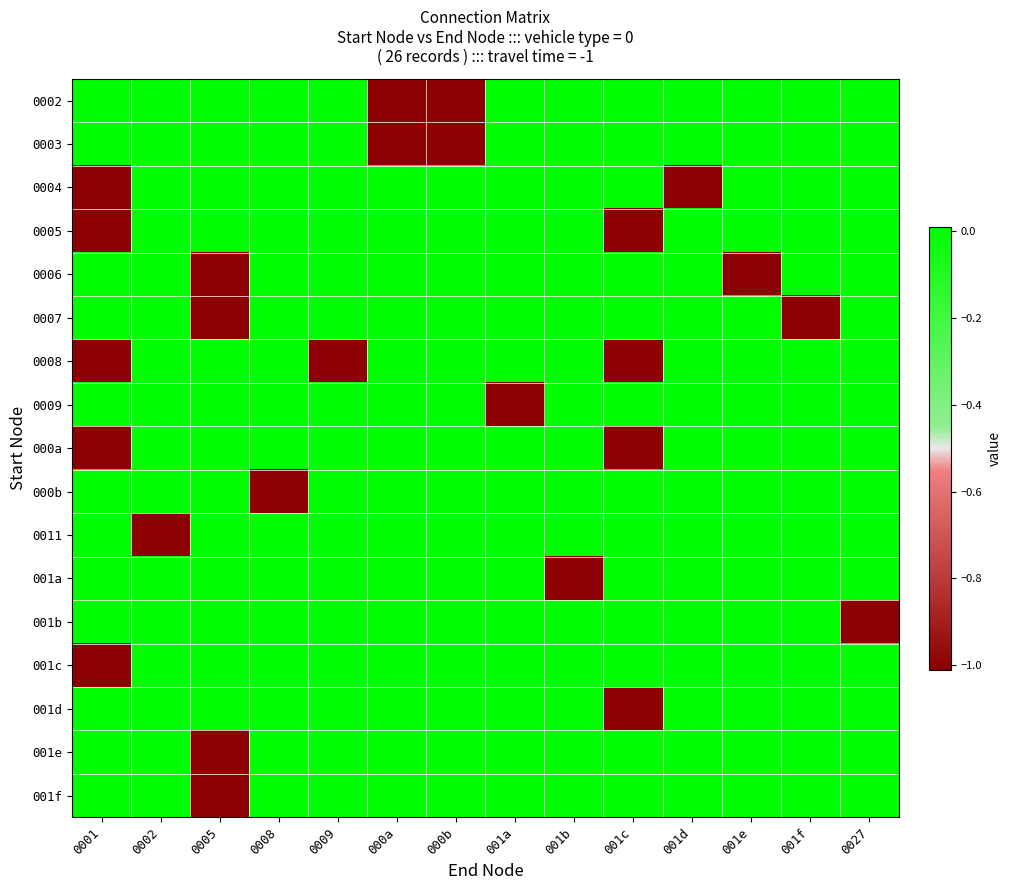

How many categories are shown in the chart?

14